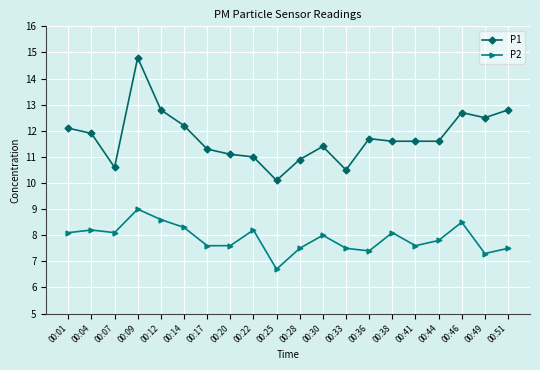

What is the lowest value of the P1 series?

10.1